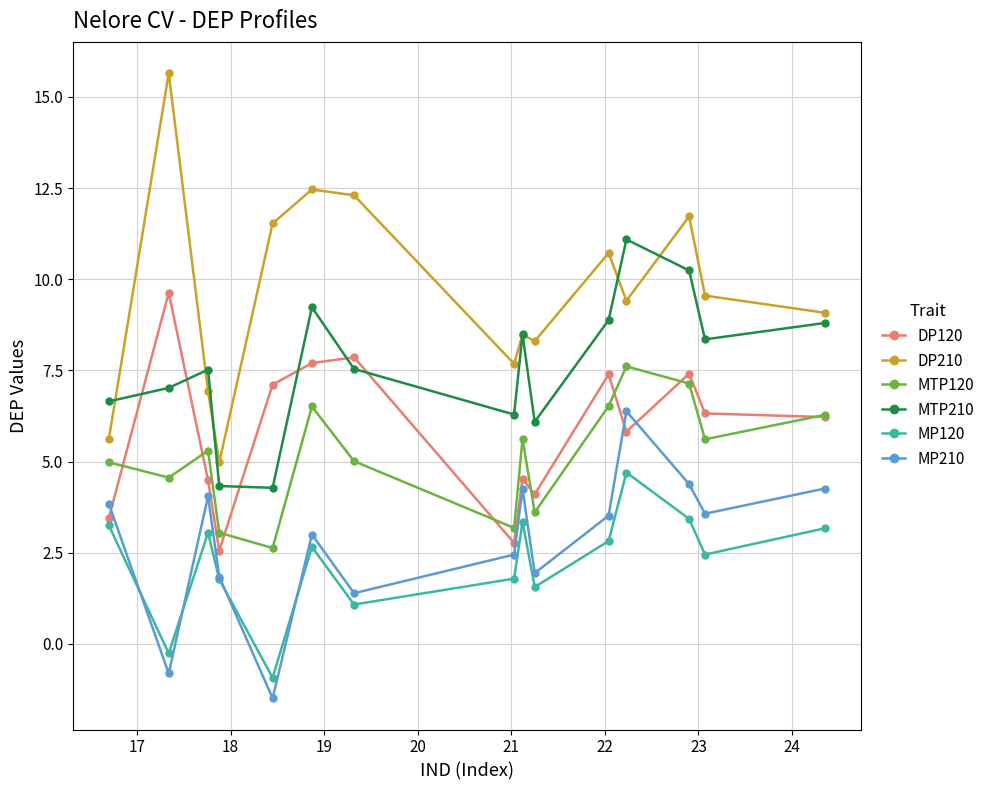

What is the sum of all MTP210 values?

114.8